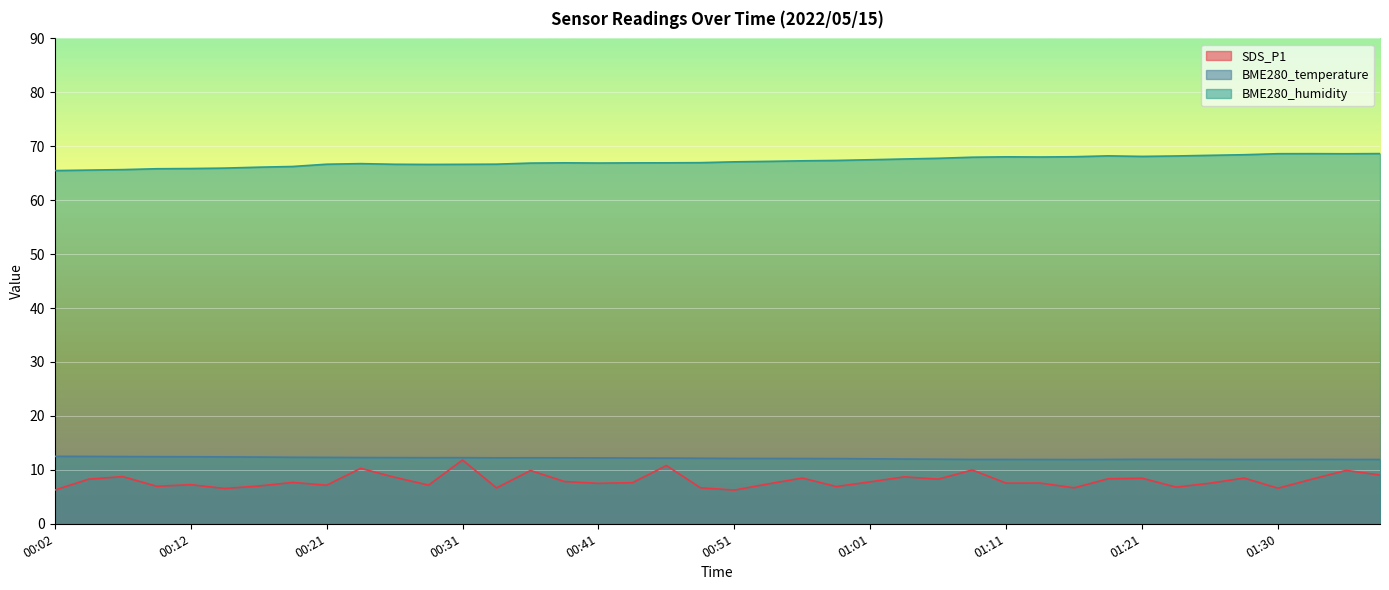

What is the difference between the maximum and second lowest values in the BME280_temperature series?

0.6